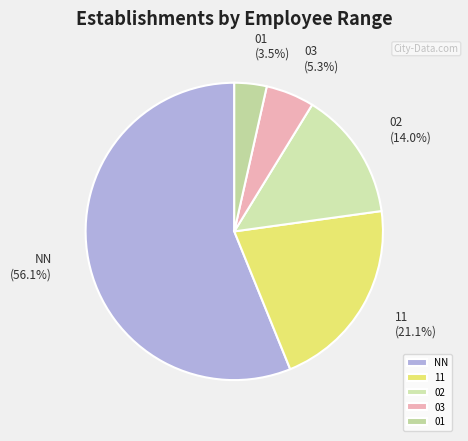

Between 01 and 03, which is larger?

03